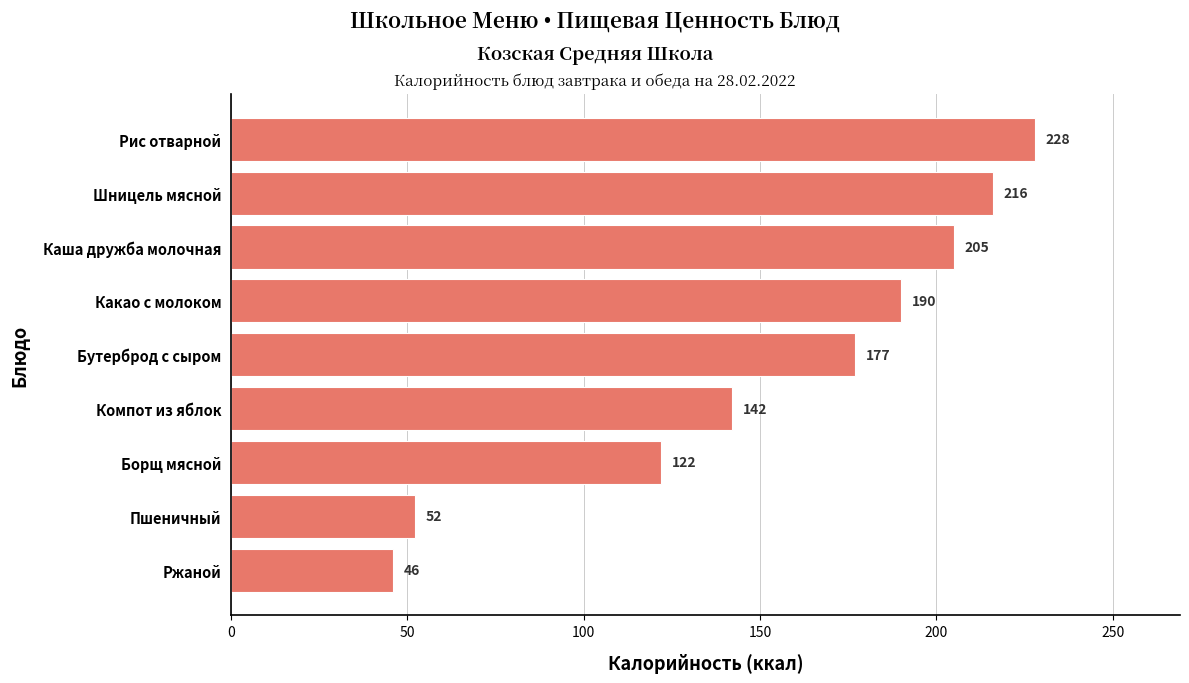

What is the label of the 3rd bar from the bottom?

Борщ мясной